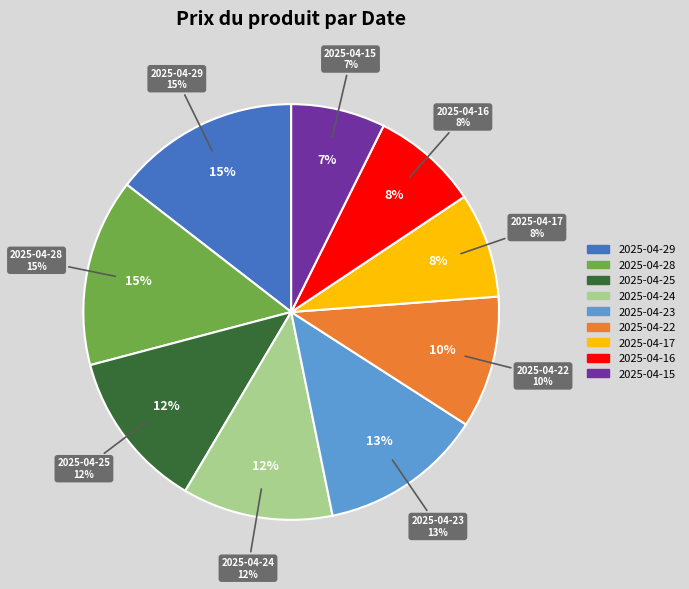

To the nearest percent, what is the combined percentage of 2025-04-15 and 2025-04-17?

15%